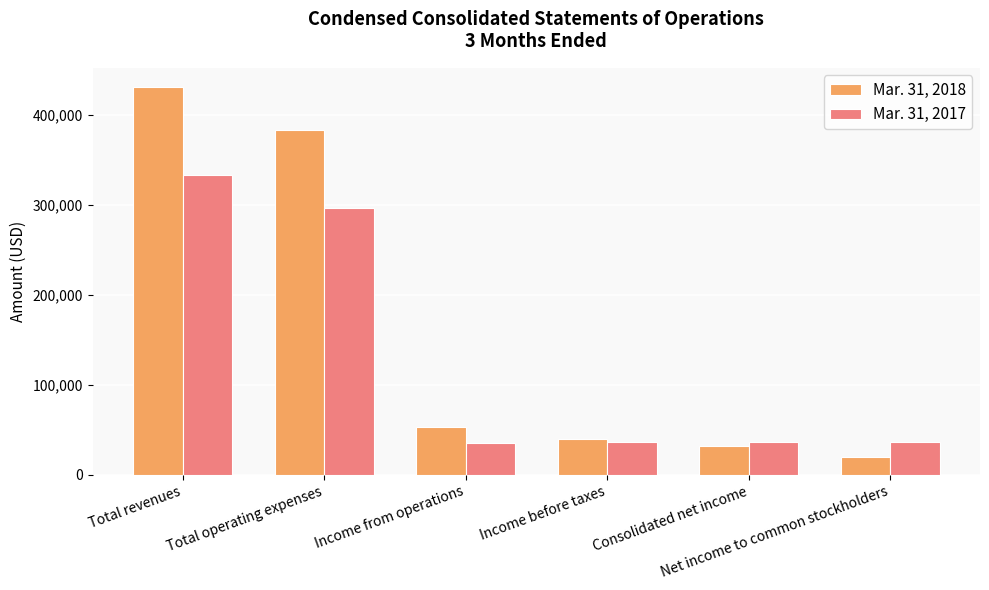

What is the highest value of the Mar. 31, 2018 series?

430460